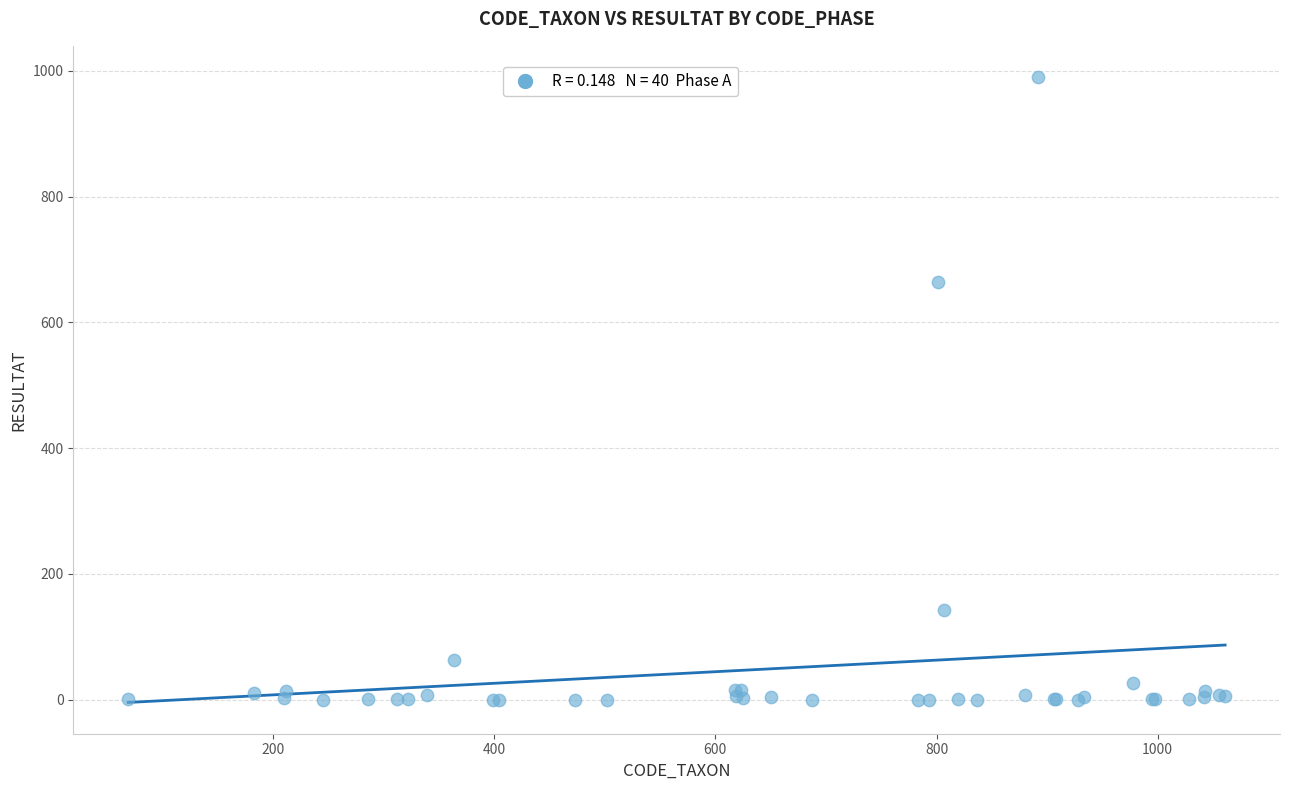

What Y value in the scatter plot is closest to 495?

664